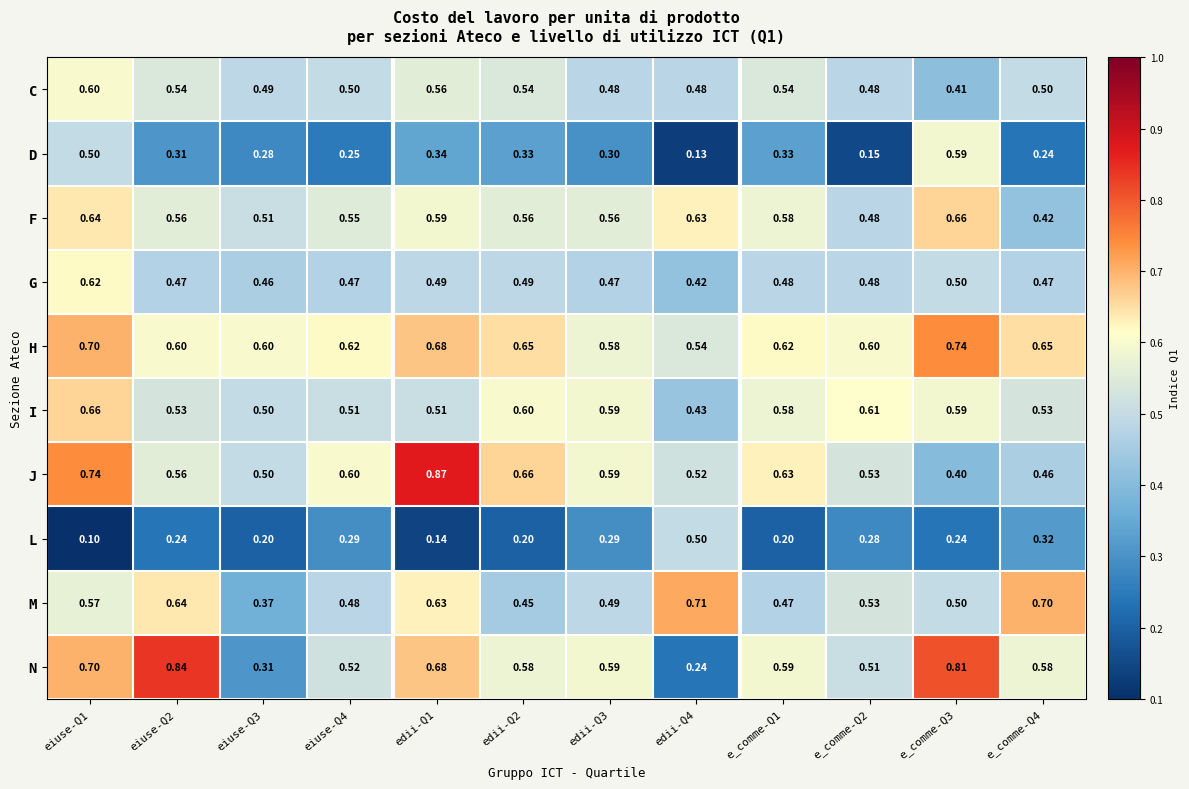

Which series changed the most between edii-Q4 and e_comme-Q4?

N